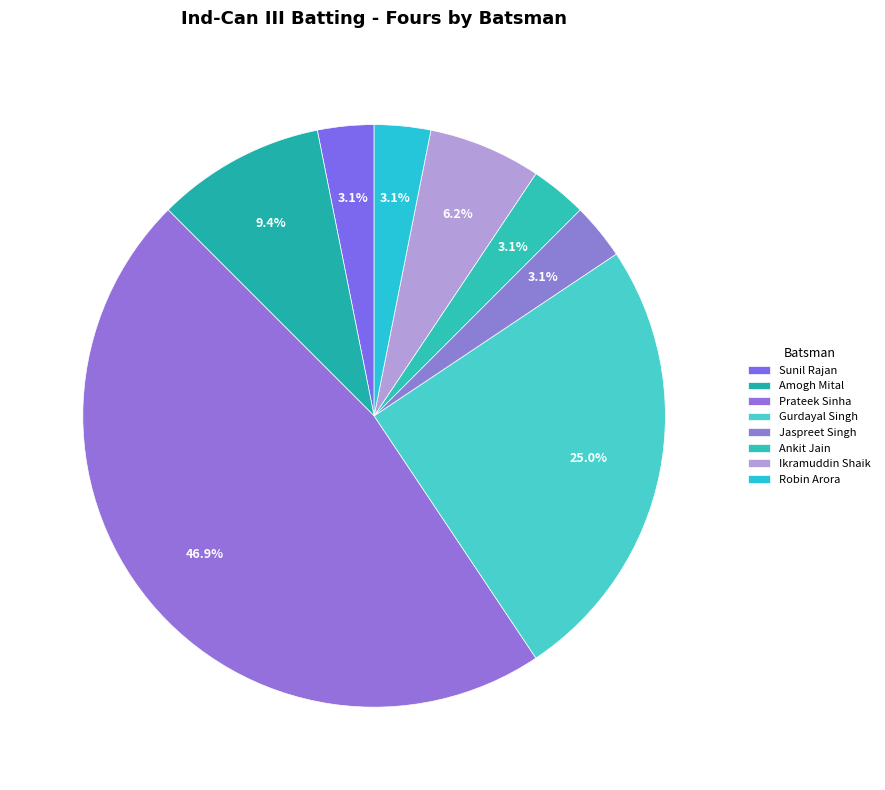

Which has a higher value, Gurdayal Singh or Jaspreet Singh?

Gurdayal Singh